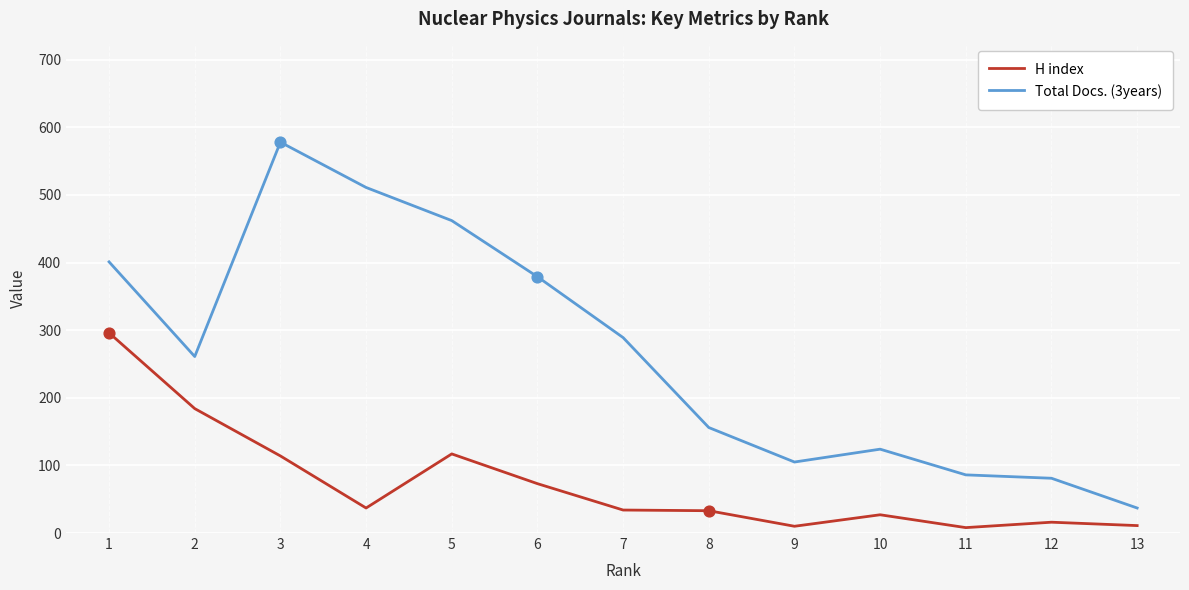

Which series has the largest total across all categories?

Total Docs. (3years)